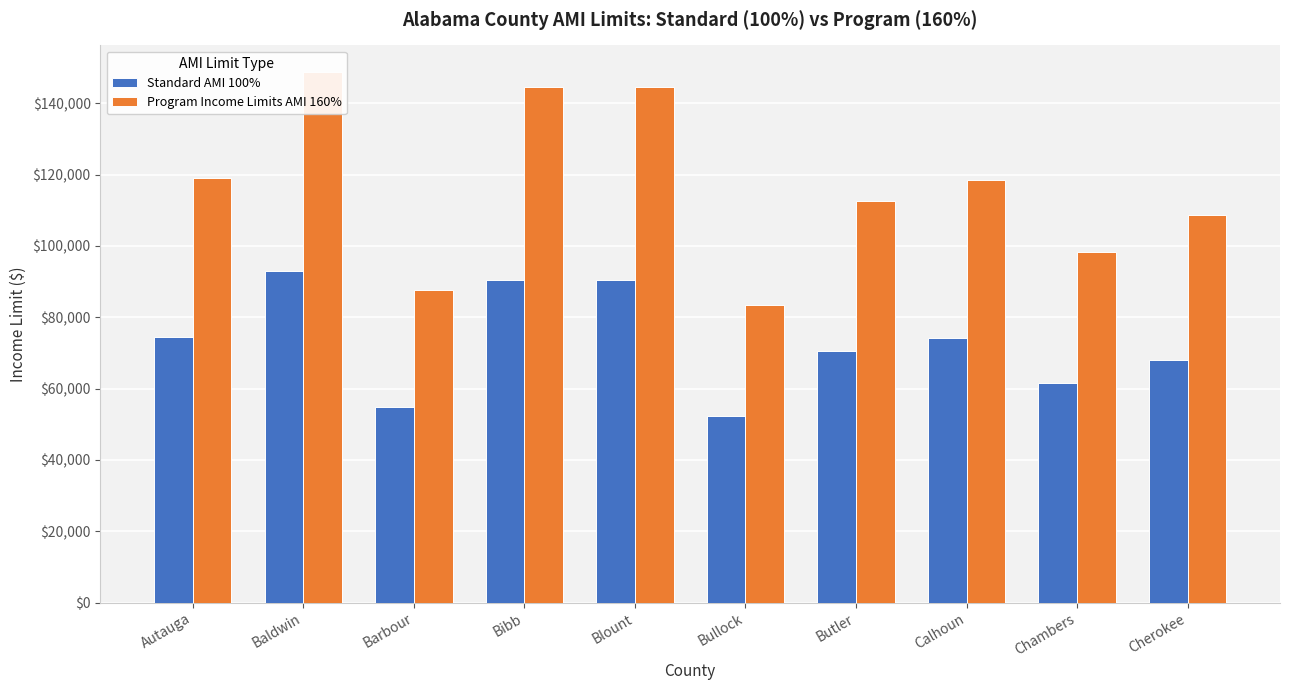

At which category is the sum across all series the highest?

Baldwin